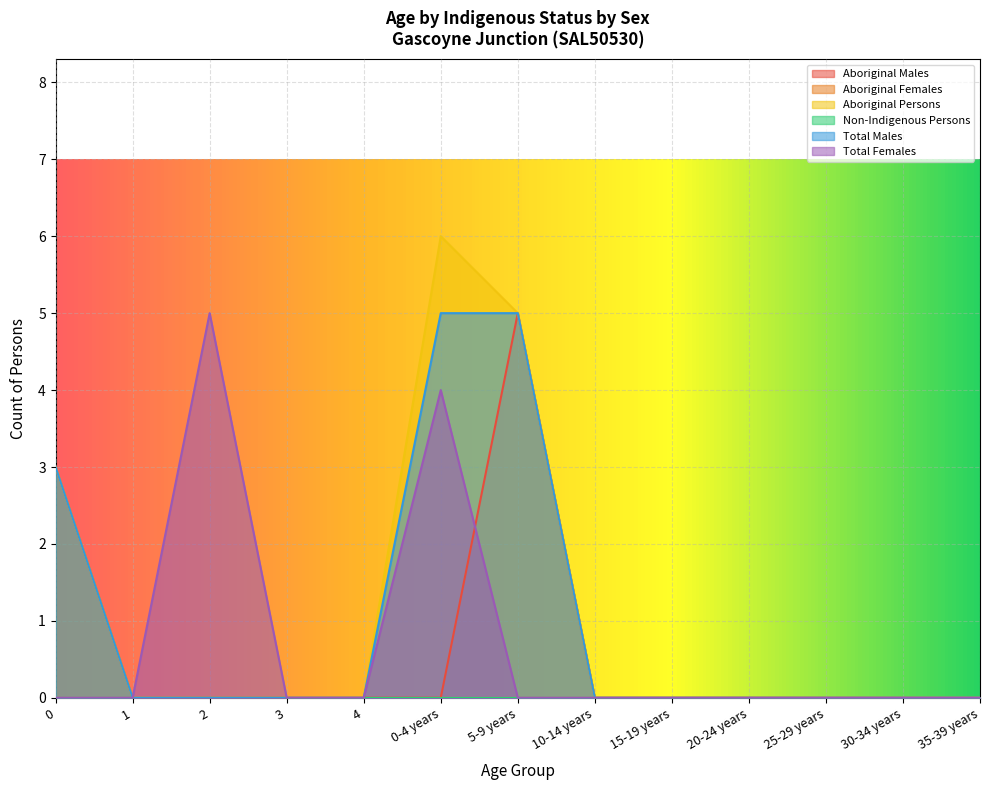

Does the chart display data point markers on the line(s)?

No